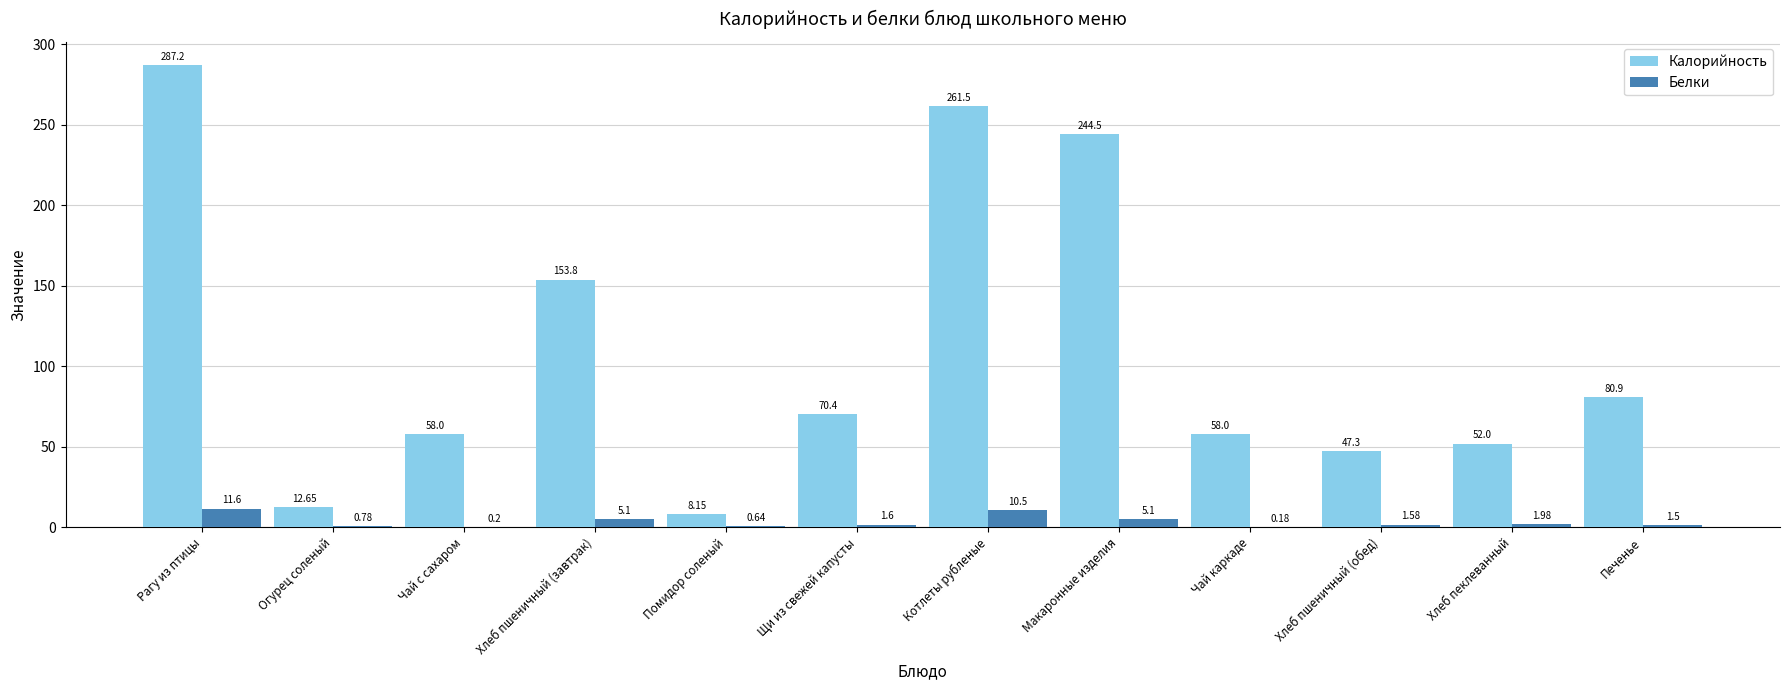

Which series changed the most between Чай с сахаром and Макаронные изделия?

Калорийность